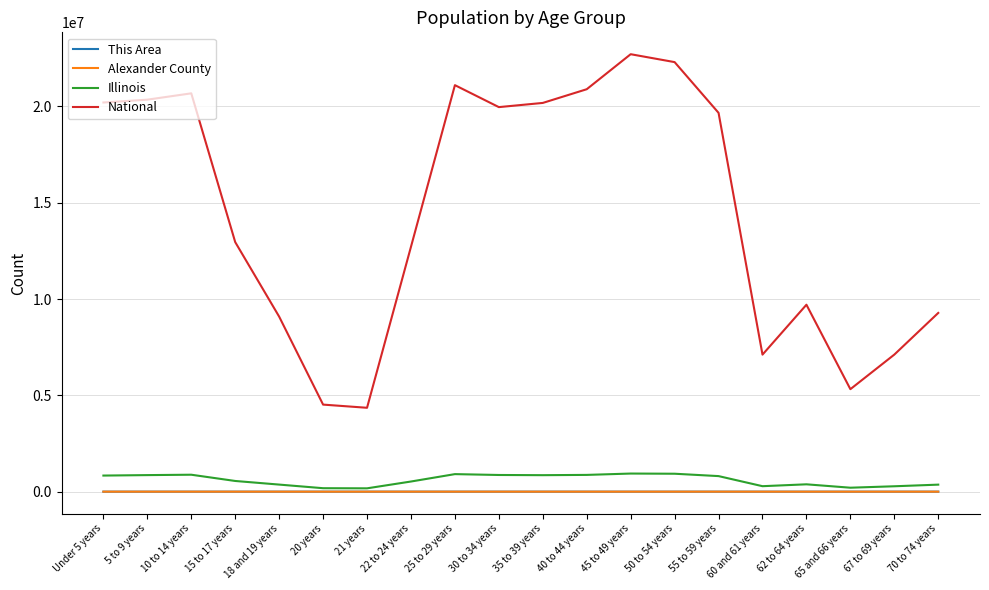

What is the maximum value shown in the chart?

22708591